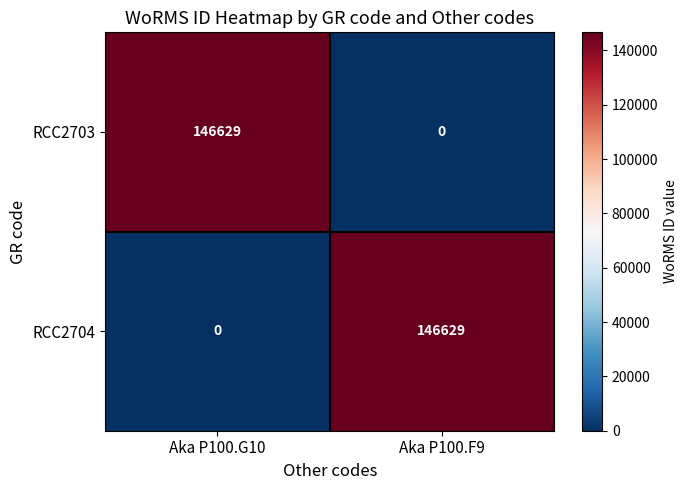

The RCC2703 series shows 146629 at Aka P100.G10. True or false?

True